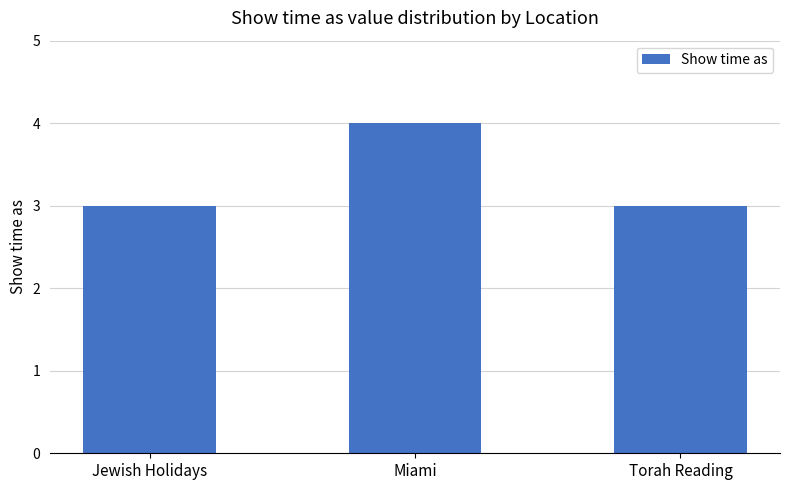

Which has a higher value, Torah Reading or Miami?

Miami